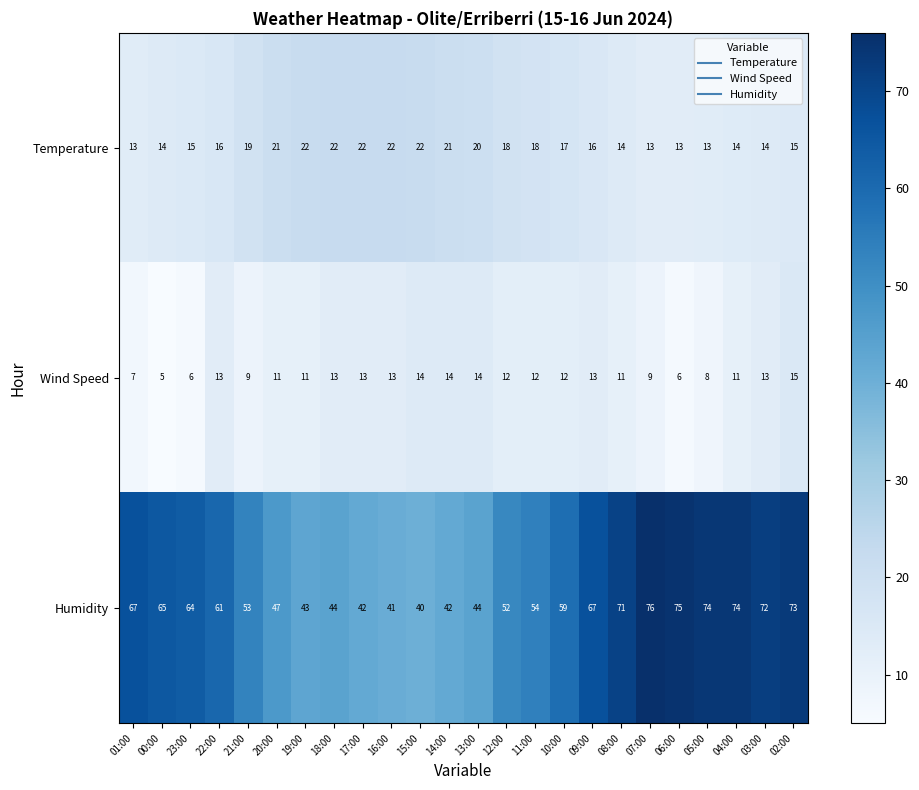

At which category is the sum across all series the highest?

02:00